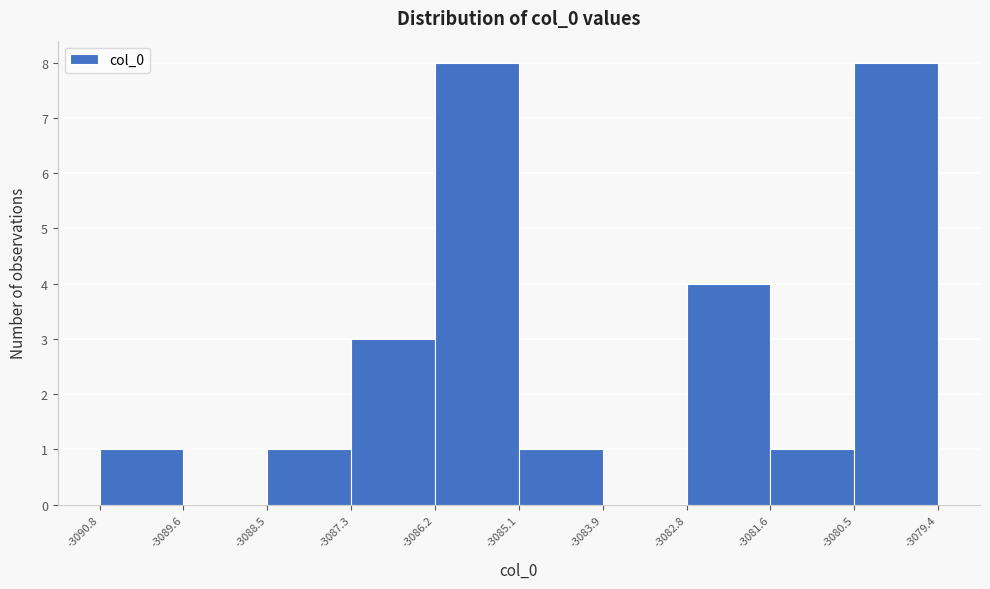

What is the height of the bar covering -3085.1 to -3083.9 on the x-axis? The values are not printed on the chart, so give them approximately, as read against the axis.

1